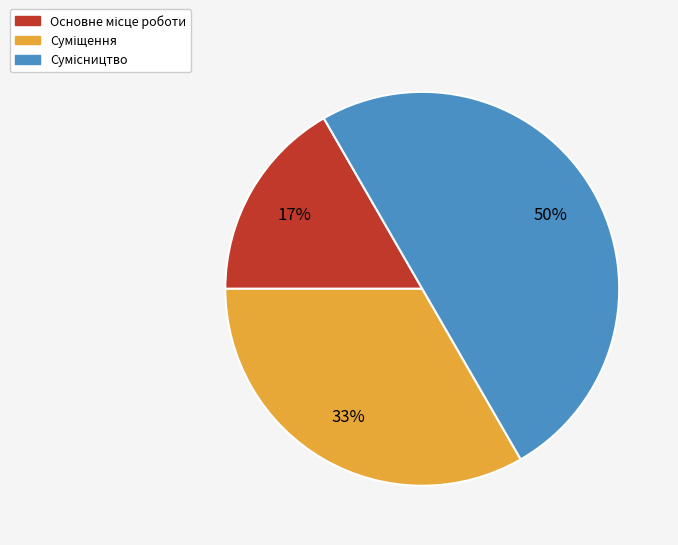

To the nearest percent, what is the average slice percentage?

33%